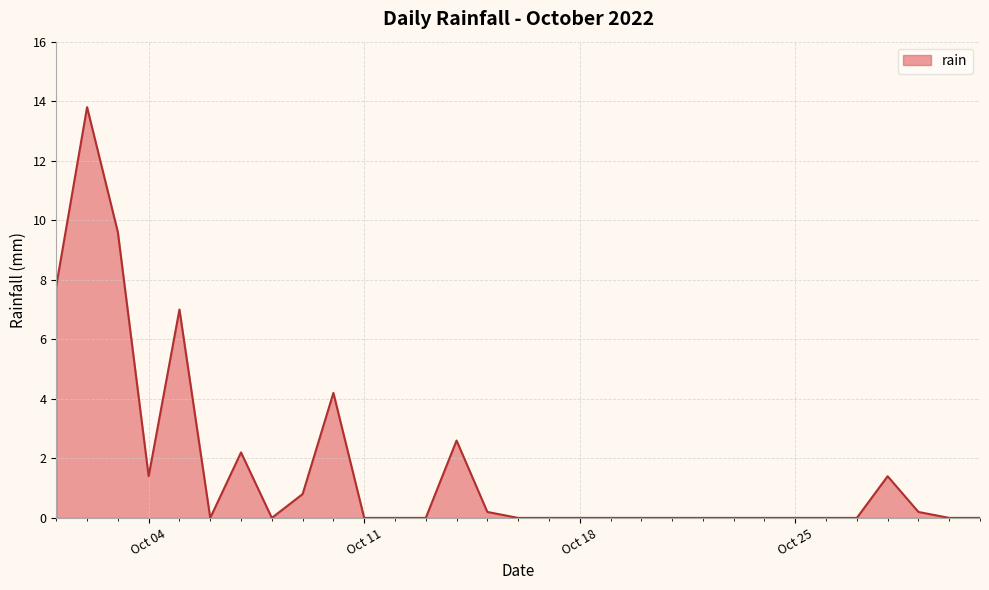

Does the chart have visible grid lines?

Yes